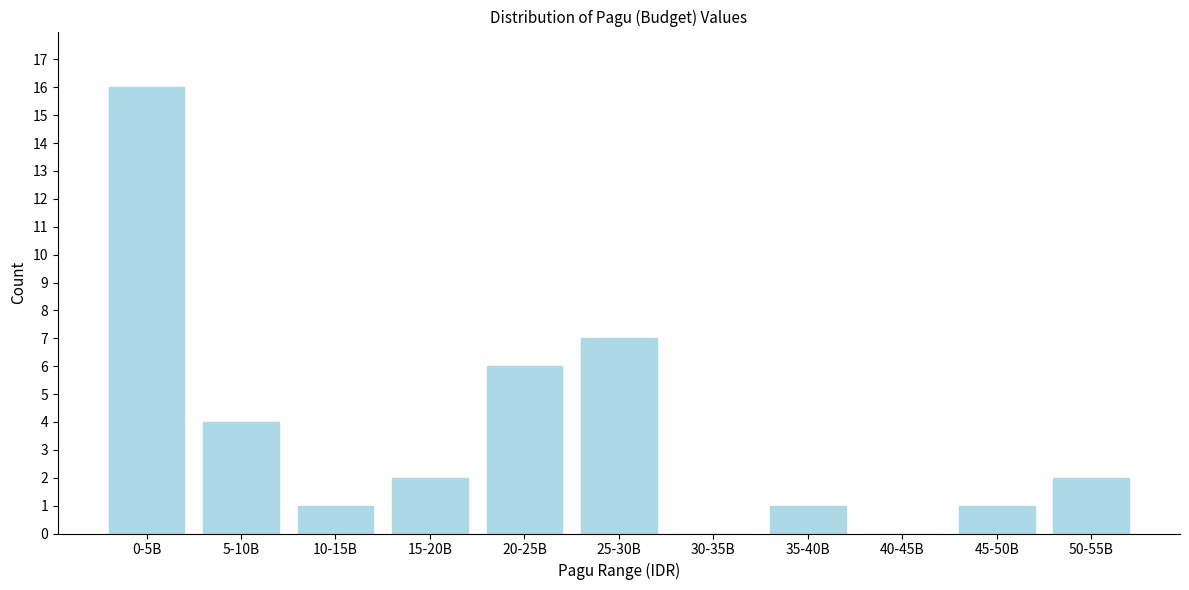

Reading right to left, extract all data points from this chart.

50-55B=2	45-50B=1	40-45B=0	35-40B=1	30-35B=0	25-30B=7	20-25B=6	15-20B=2	10-15B=1	5-10B=4	0-5B=16